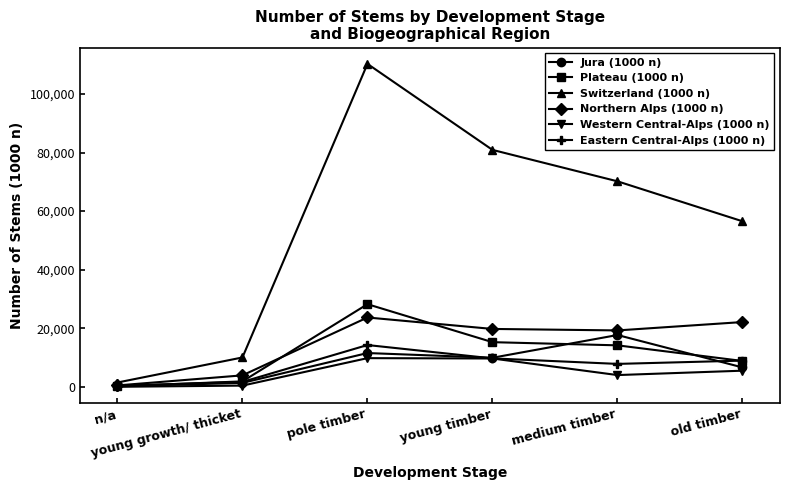

What are all the series names shown in the legend?

Jura (1000 n), Plateau (1000 n), Switzerland (1000 n), Northern Alps (1000 n), Western Central-Alps (1000 n), Eastern Central-Alps (1000 n)